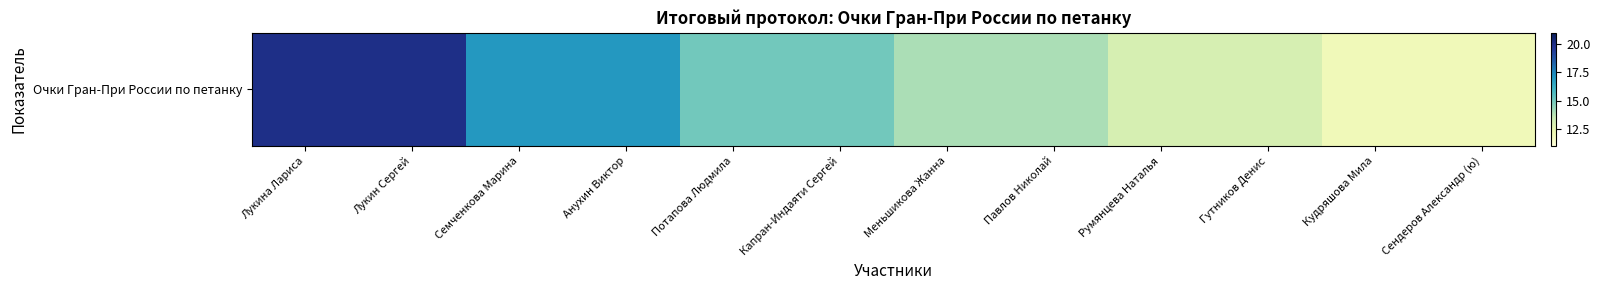

What is the smallest value displayed?

12